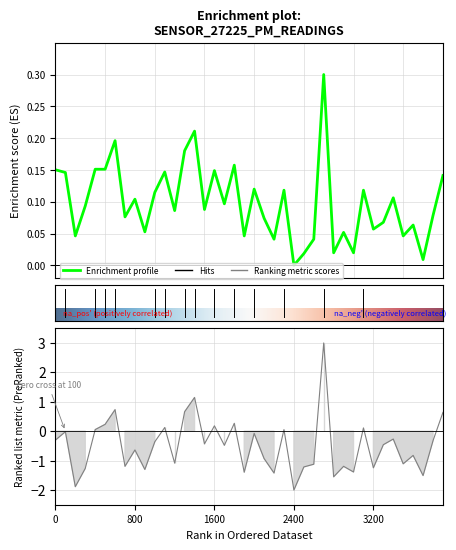

What is the maximum value shown in the chart?

0.3